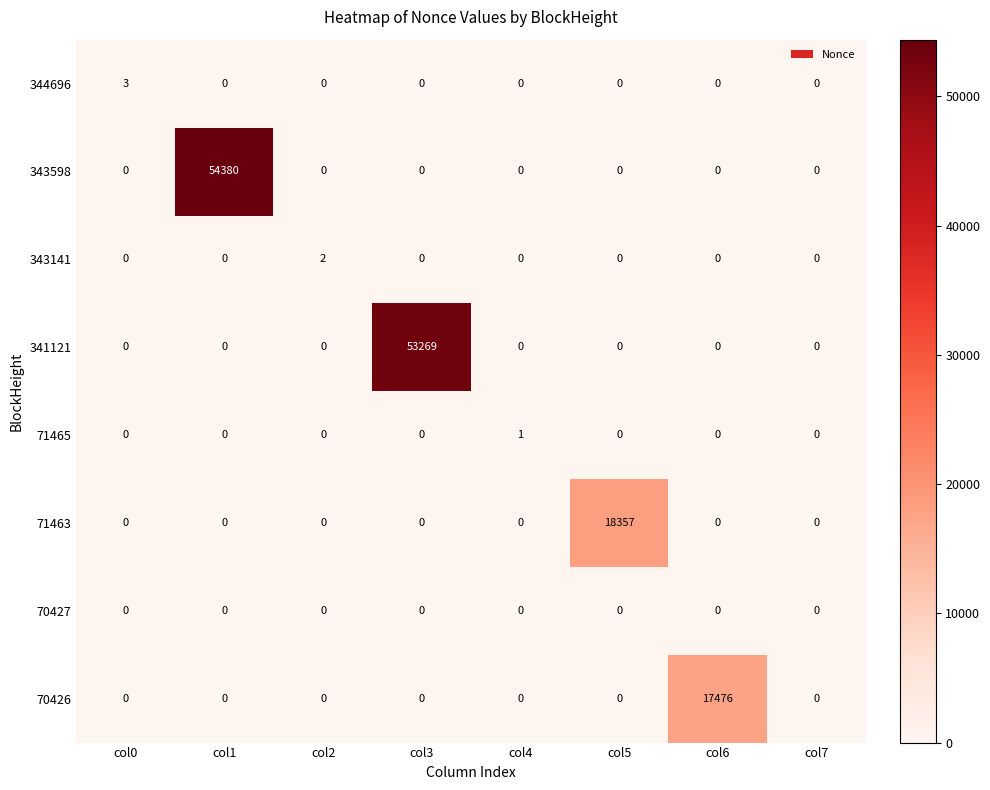

How many categories are shown in the chart?

8